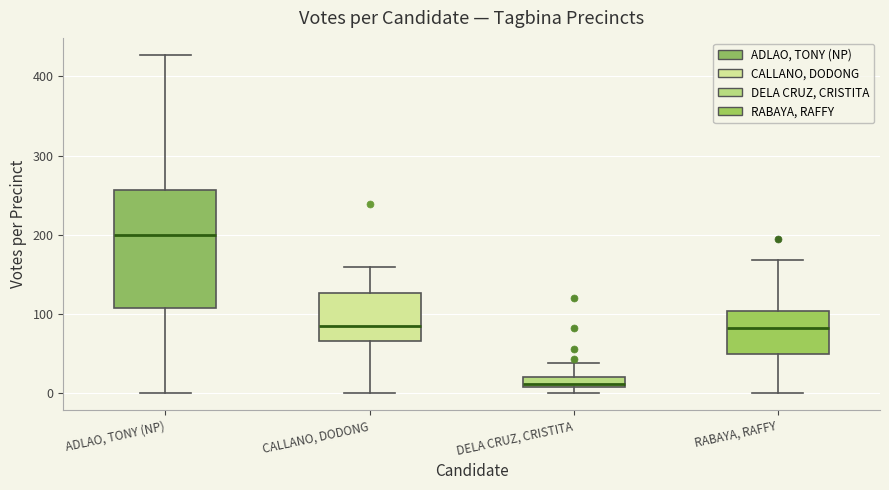

Which box is the tallest, from its lower edge to its upper edge?

ADLAO, TONY (NP)